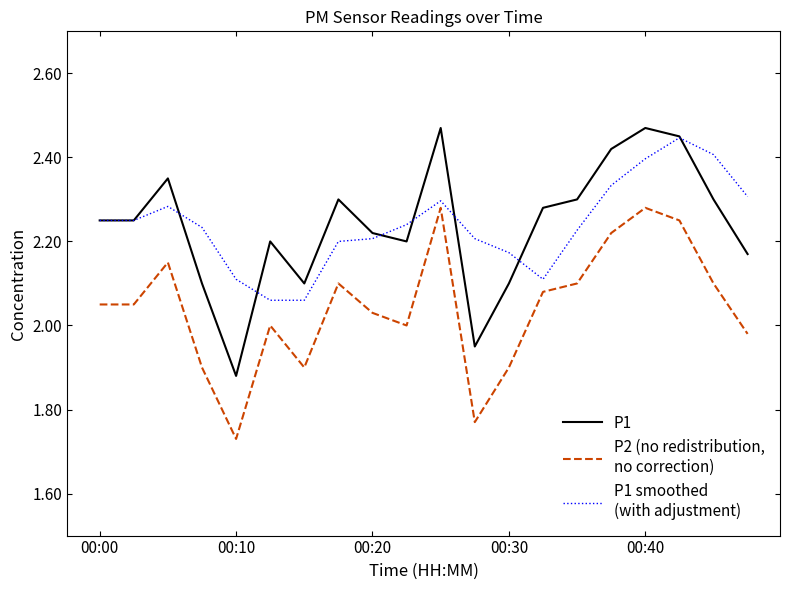

The value of P1 smoothed
(with adjustment) at 14 is 2.2. True or false?

True